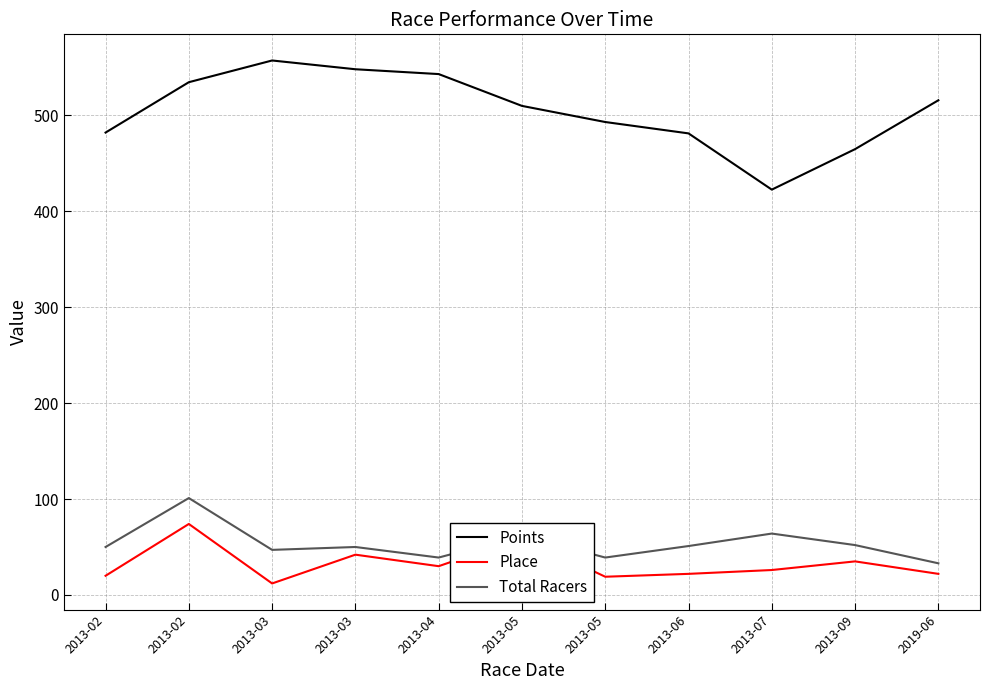

How many lines are shown in the chart?

3